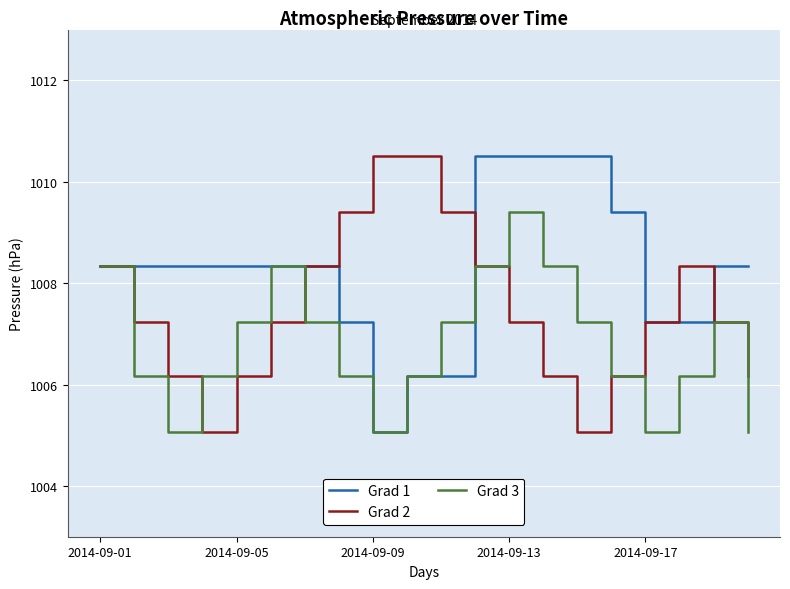

Which series has the largest total across all categories?

Grad 1